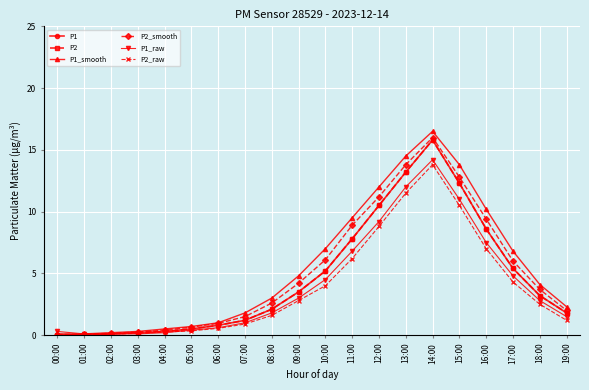

List the series in order of their peak value, highest first.

P1_smooth, P2_smooth, P1, P2, P1_raw, P2_raw